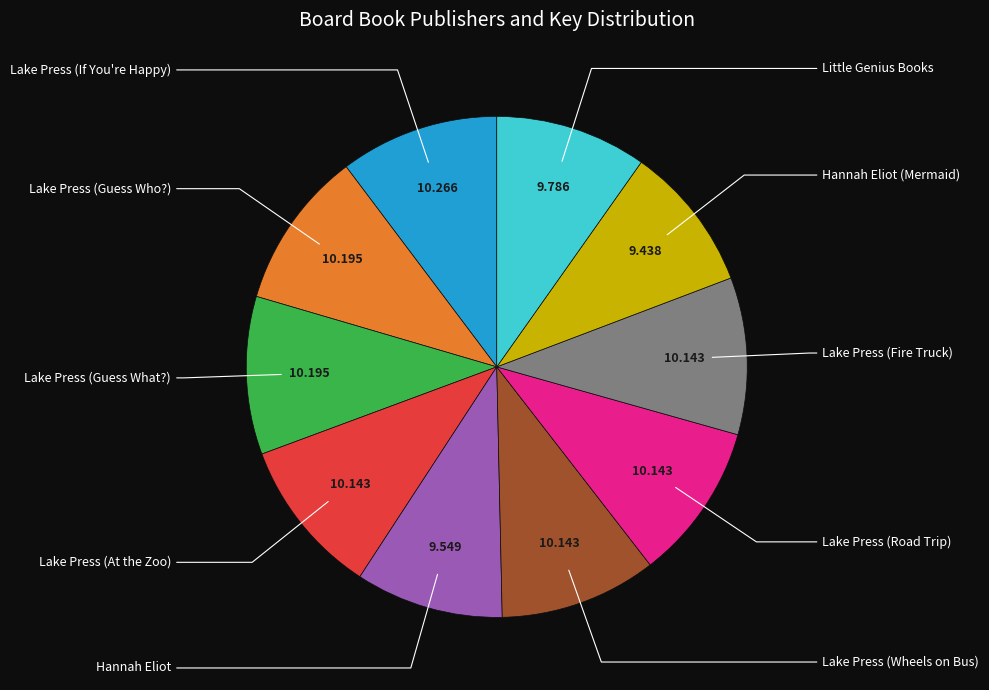

Is there any slice that represents more than half of the pie?

No